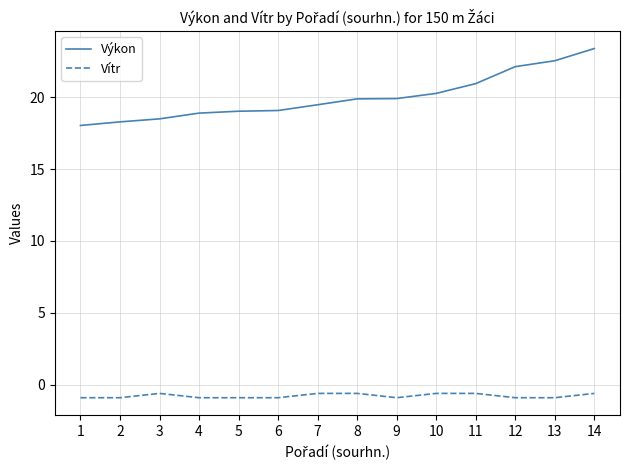

Which series has the largest total across all categories?

Výkon